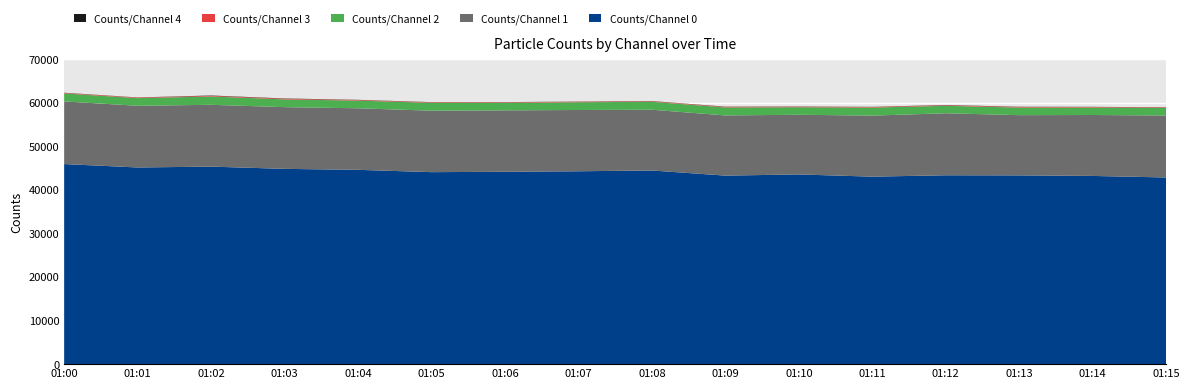

Reading left to right, transcribe all the data shown in this chart.

Counts/Channel 0: 01:00=45934	01:01=45151	01:02=45346	01:03=44831	01:04=44607	01:05=44076	01:06=44158	01:07=44280	01:08=44459	01:09=43280	01:10=43553	01:11=43042	01:12=43359	01:13=43335	01:14=43206	01:15=42853
Counts/Channel 1: 01:00=14382	01:01=14162	01:02=14192	01:03=14168	01:04=14133	01:05=14110	01:06=14105	01:07=14067	01:08=13945	01:09=13817	01:10=13698	01:11=14014	01:12=14237	01:13=13825	01:14=13991	01:15=14227
Counts/Channel 2: 01:00=1834	01:01=1760	01:02=1912	01:03=1775	01:04=1765	01:05=1810	01:06=1738	01:07=1780	01:08=1831	01:09=1835	01:10=1732	01:11=1849	01:12=1717	01:13=1741	01:14=1716	01:15=1729
Counts/Channel 3: 01:00=118	01:01=122	01:02=150	01:03=159	01:04=128	01:05=117	01:06=115	01:07=115	01:08=113	01:09=129	01:10=120	01:11=124	01:12=119	01:13=142	01:14=122	01:15=120
Counts/Channel 4: 01:00=41	01:01=31	01:02=75	01:03=62	01:04=45	01:05=40	01:06=40	01:07=36	01:08=48	01:09=49	01:10=44	01:11=36	01:12=58	01:13=44	01:14=34	01:15=40